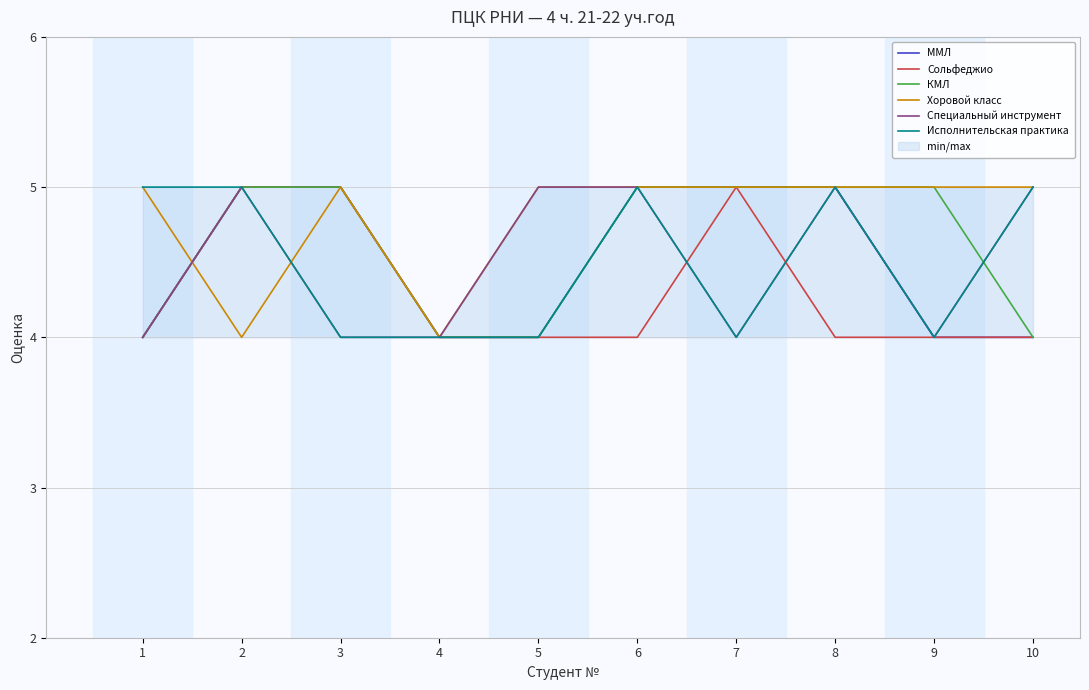

How many values in the Хоровой класс series are below 5?

2